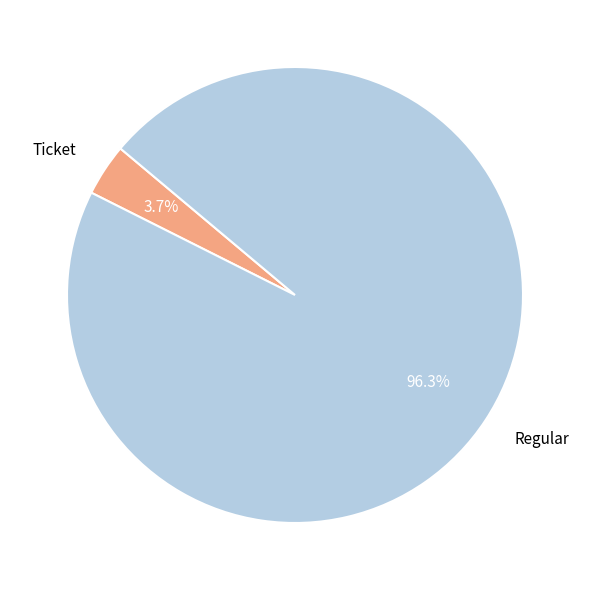

Rank the categories by value from highest to lowest.

Regular, Ticket